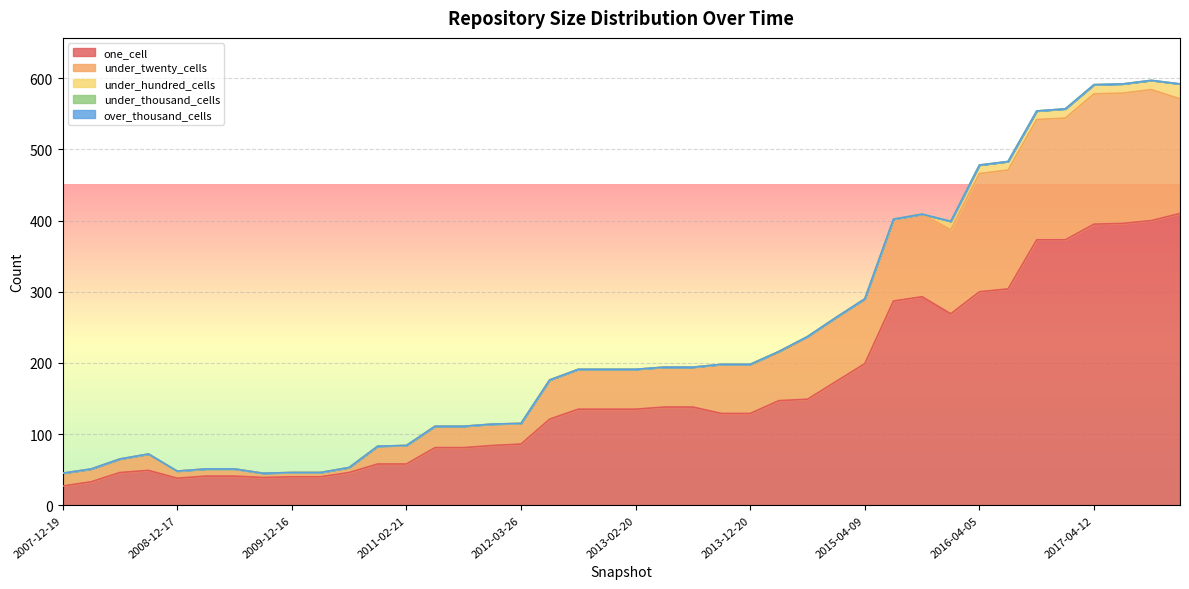

Is it true that under_twenty_cells equals 7 at 2010-07-26?

True